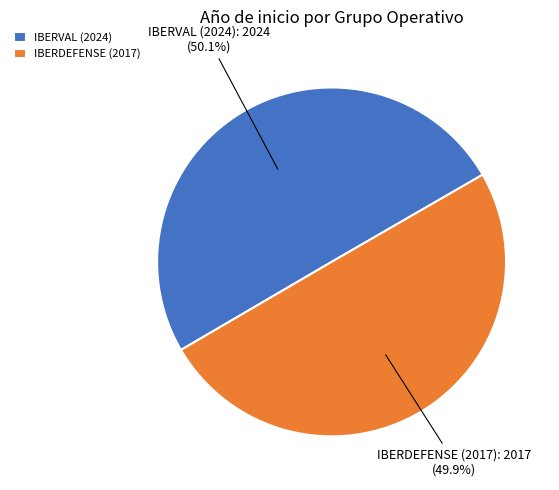

Combined, do IBERVAL (2024) and IBERDEFENSE (2017) account for over 50%?

Yes